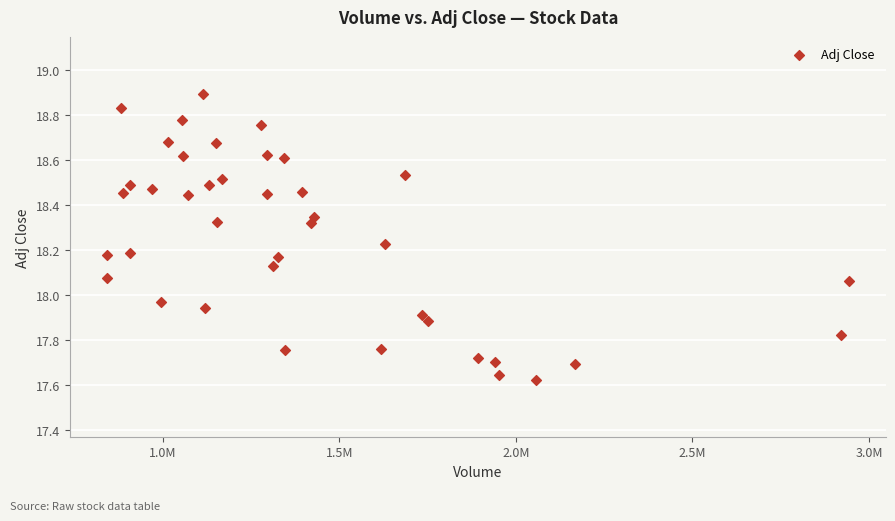

What is the range of Y values (max minus min)?

1.3